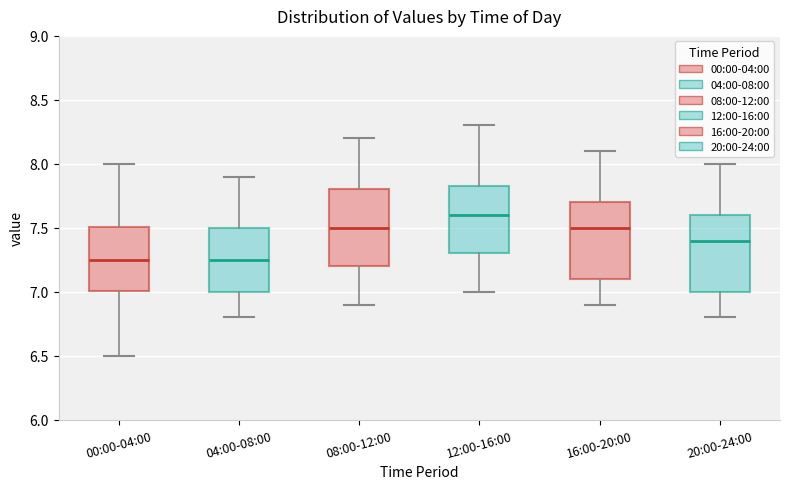

Where does the median line of the box for 12:00-16:00 sit on the y-axis? The values are not printed on the chart, so give them approximately, as read against the axis.

7.60